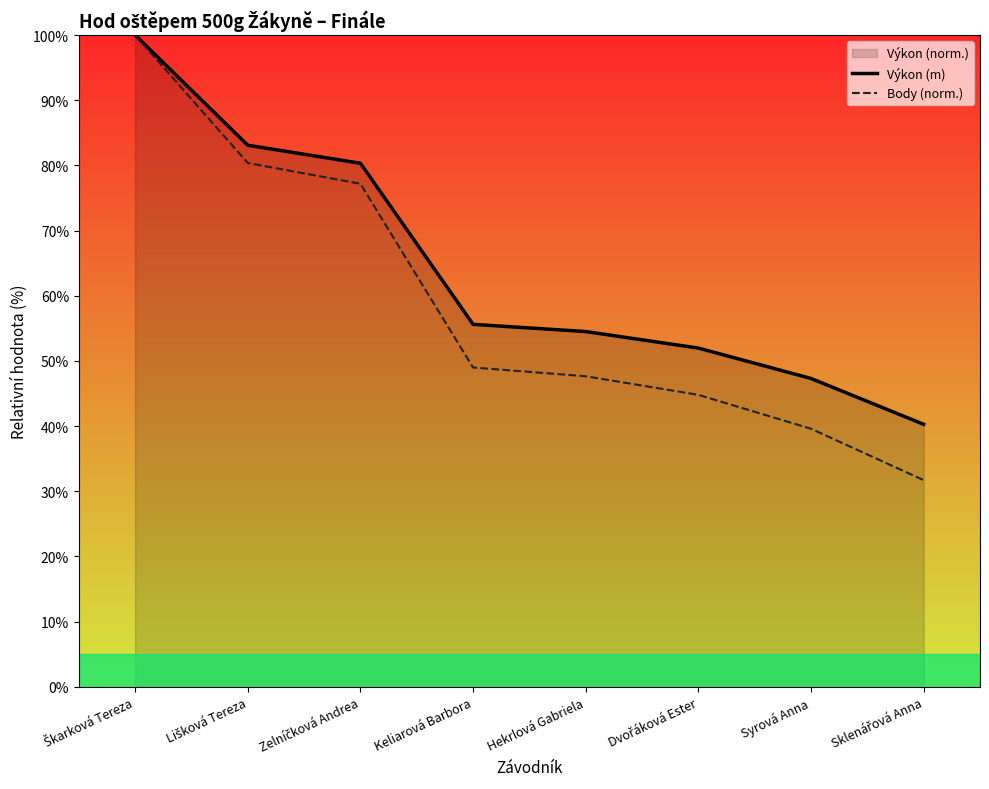

How many lines are shown in the chart?

2